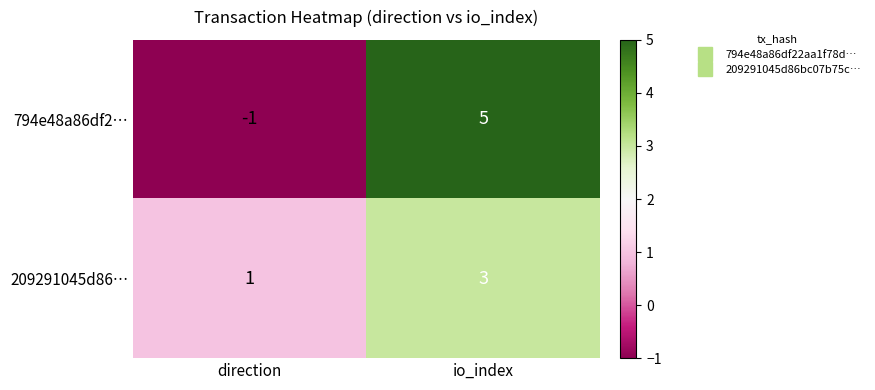

How many categories are shown in the chart?

2